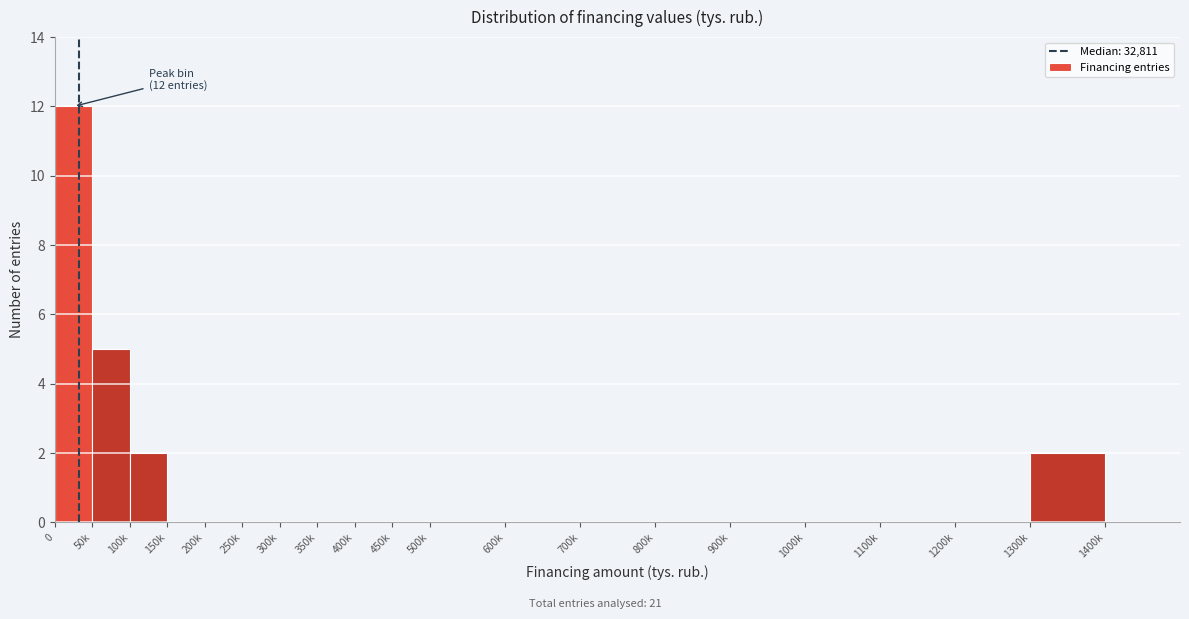

Reading left to right, what are all the values shown in this chart?

0=12	50k=5	100k=2	150k=0	200k=0	250k=0	300k=0	350k=0	400k=0	450k=0	500k=0	600k=0	700k=0	800k=0	900k=0	1000k=0	1100k=0	1200k=0	1300k=2	1400k=0